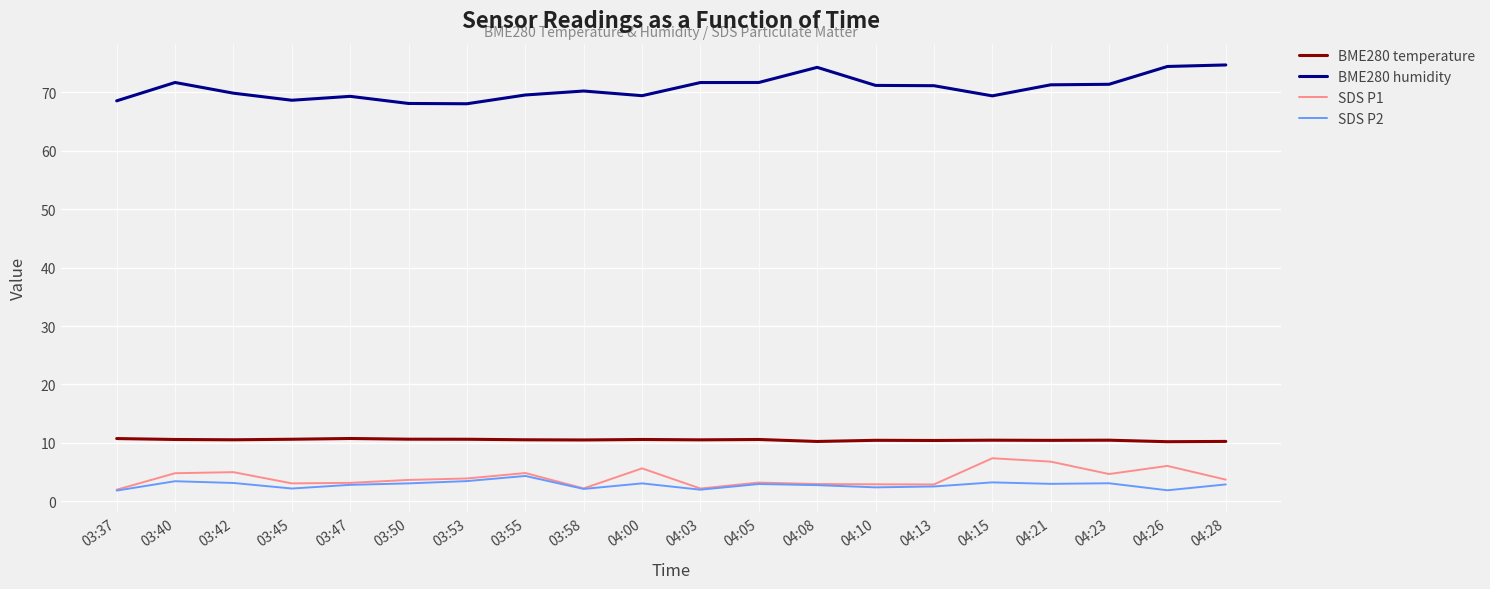

True or false: BME280 temperature and BME280 humidity intersect in this chart.

False